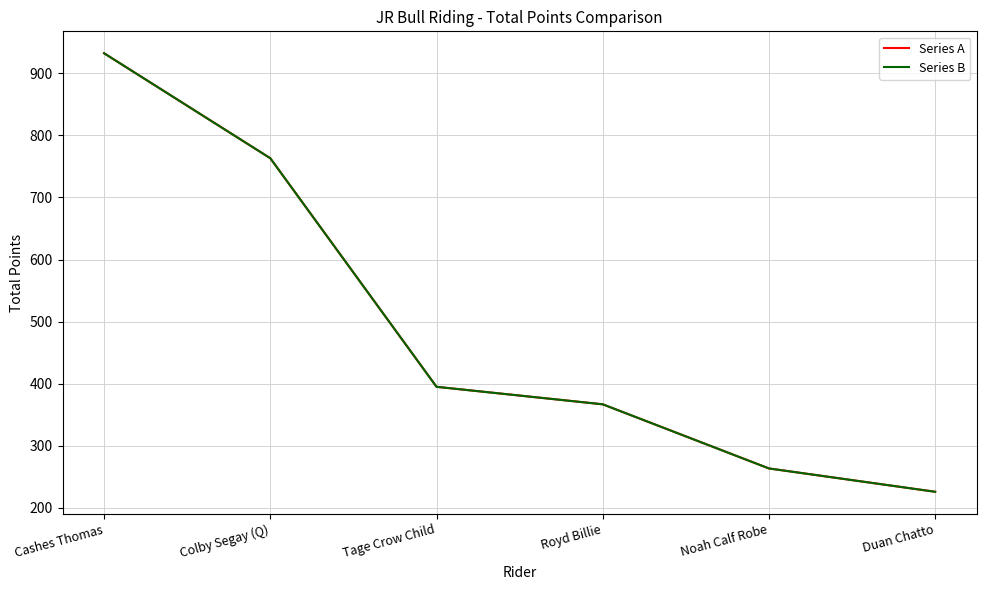

Does the chart display data point markers on the line(s)?

No